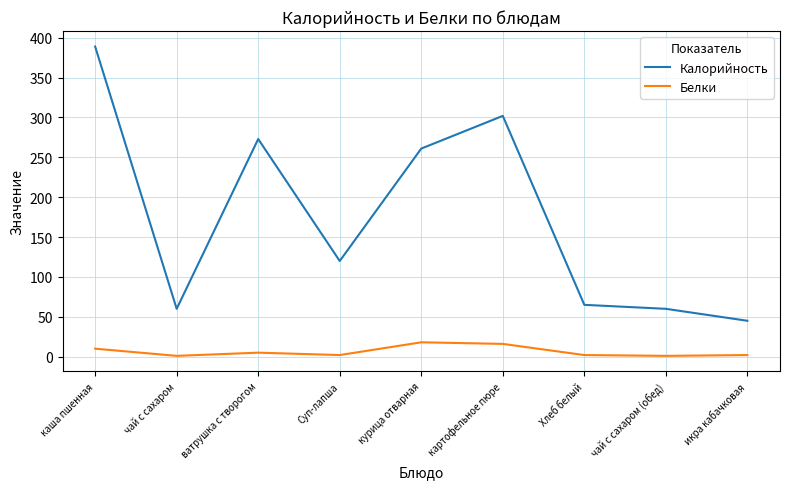

Where does the Калорийность series first go above 120?

каша пшенная